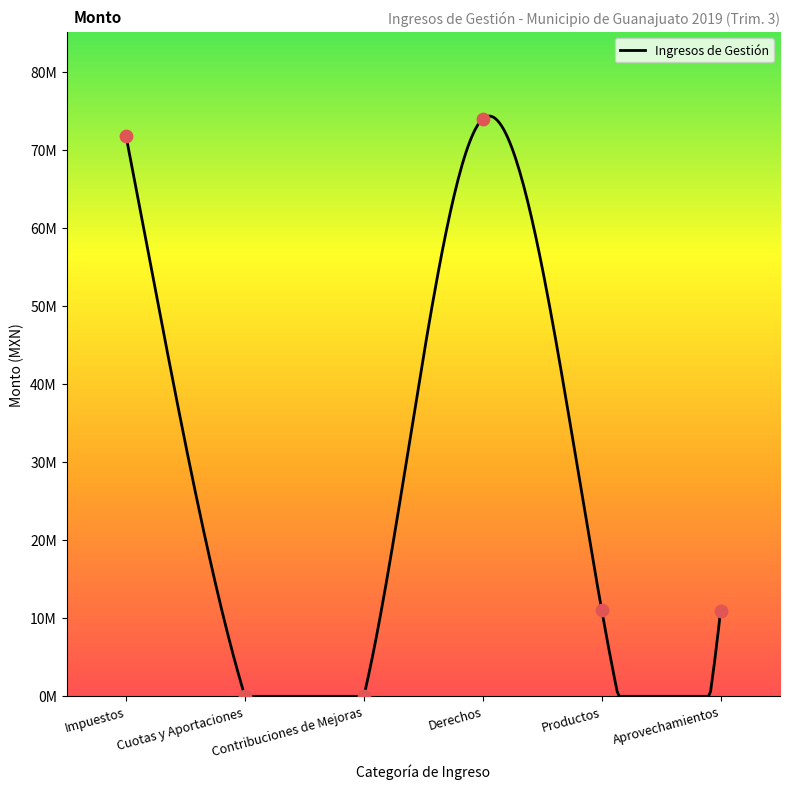

What is the change in value from Impuestos to Aprovechamientos?

-60811642.3